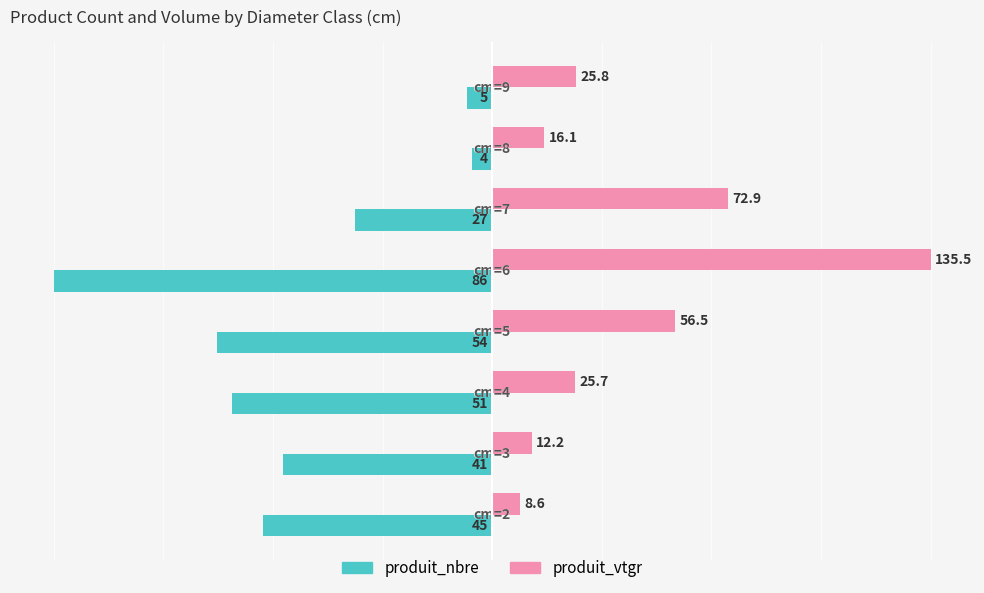

What are all the series names shown in the legend?

produit_nbre, produit_vtgr